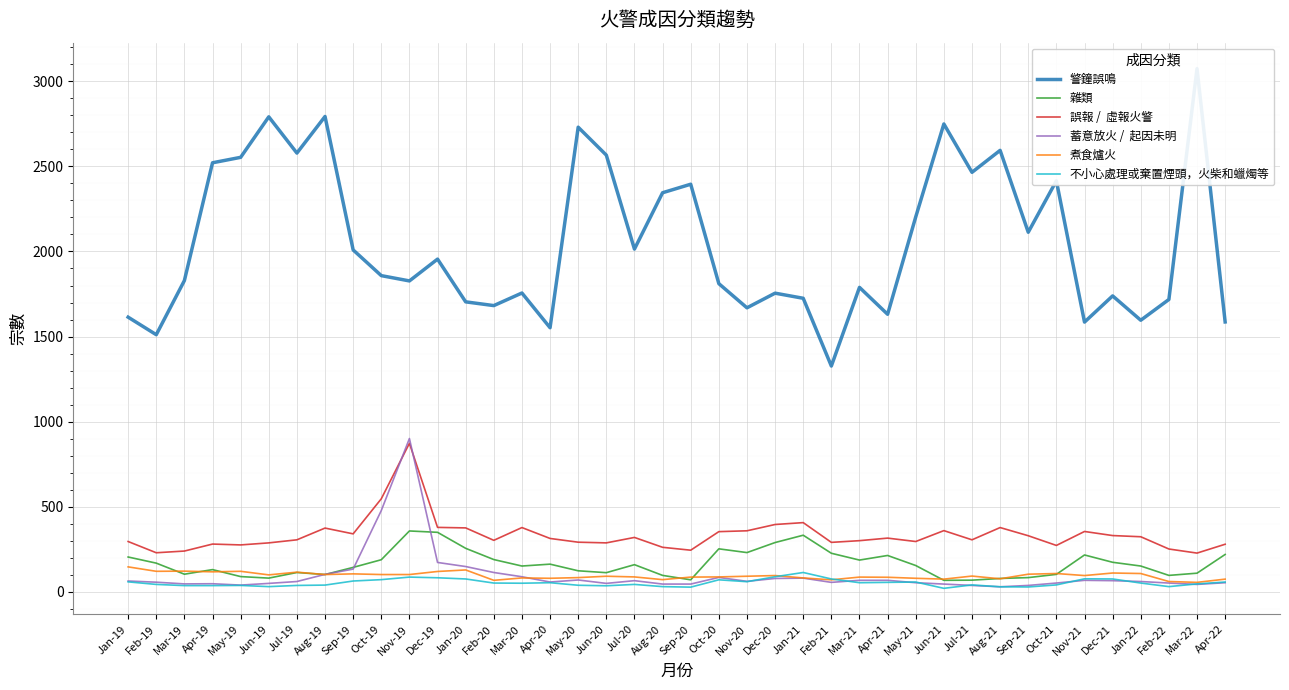

What position from the right is May-19?

36